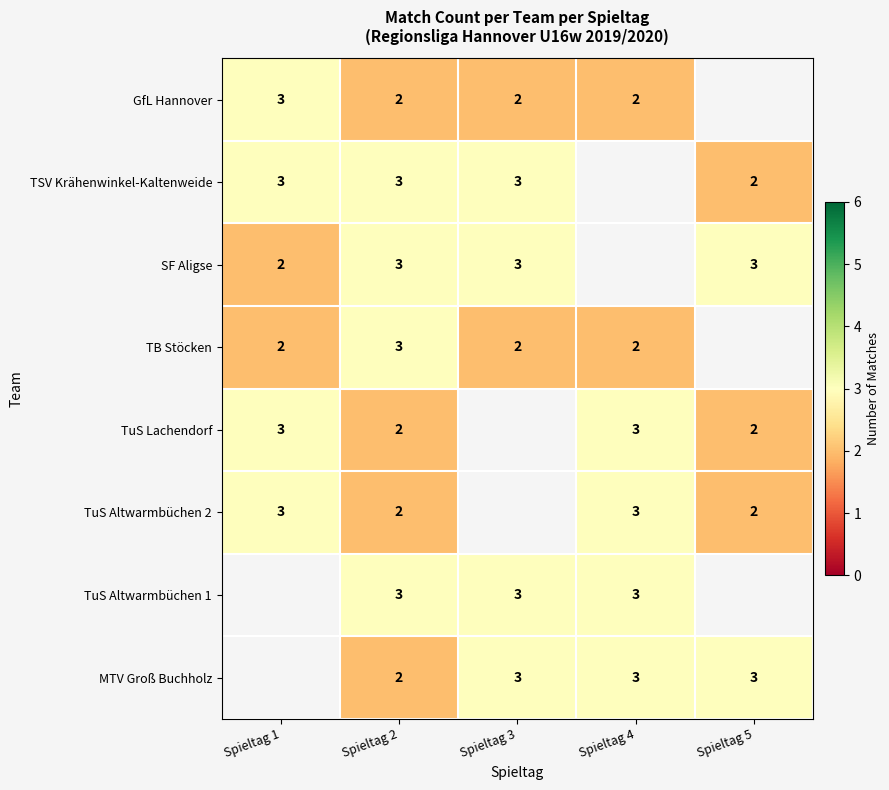

What is the difference between the highest and lowest values at Spieltag 4?

1.0